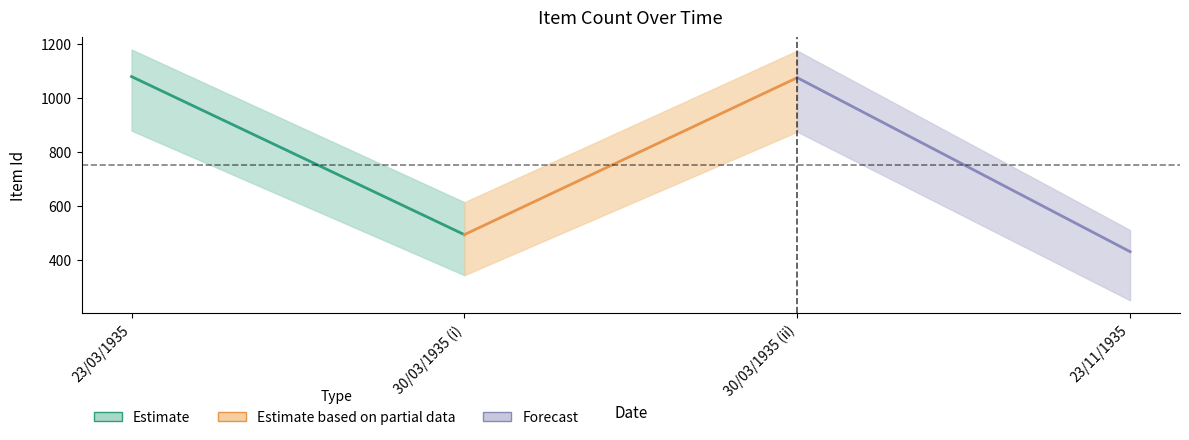

At how many categories does at least one series exceed 737?

2